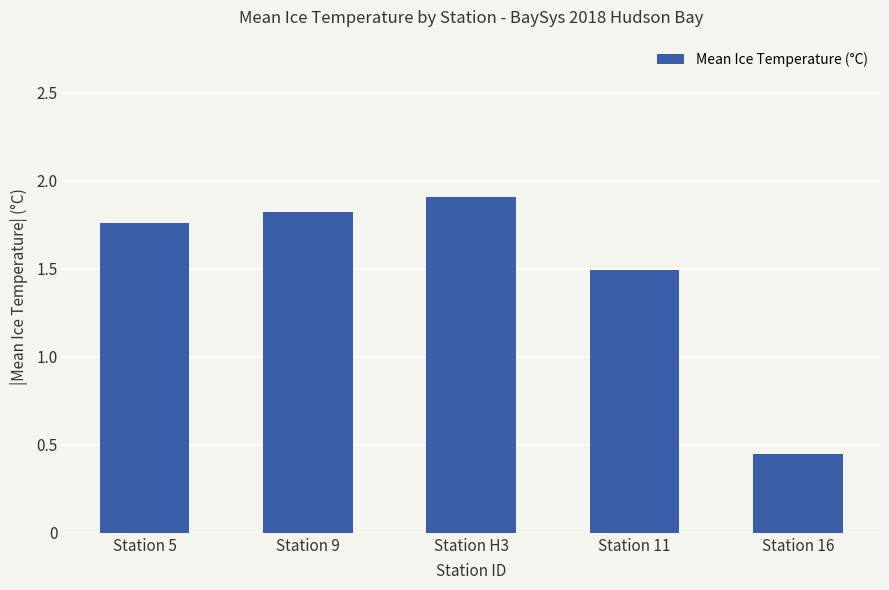

What is the sum of the values at Station H3 and Station 11?

3.4